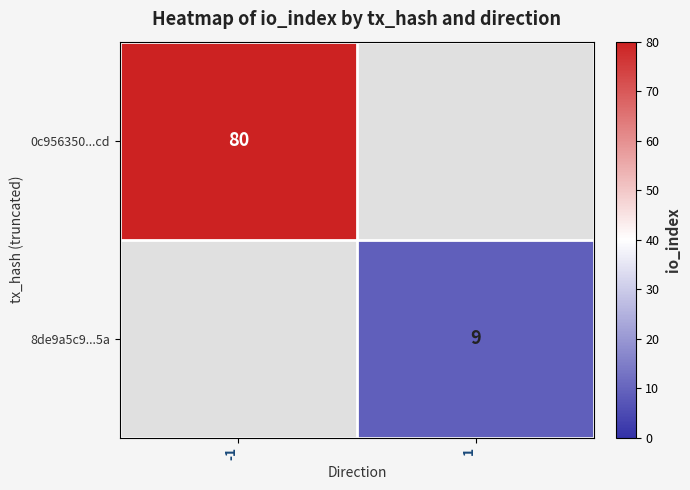

The 8de9a5c9...5a series shows 6 at 1. True or false?

False